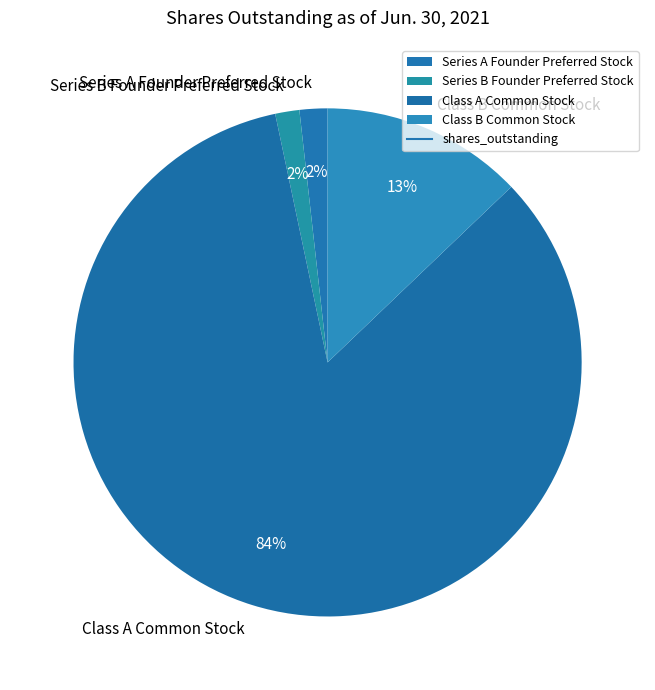

Which slice is the largest?

Class A Common Stock